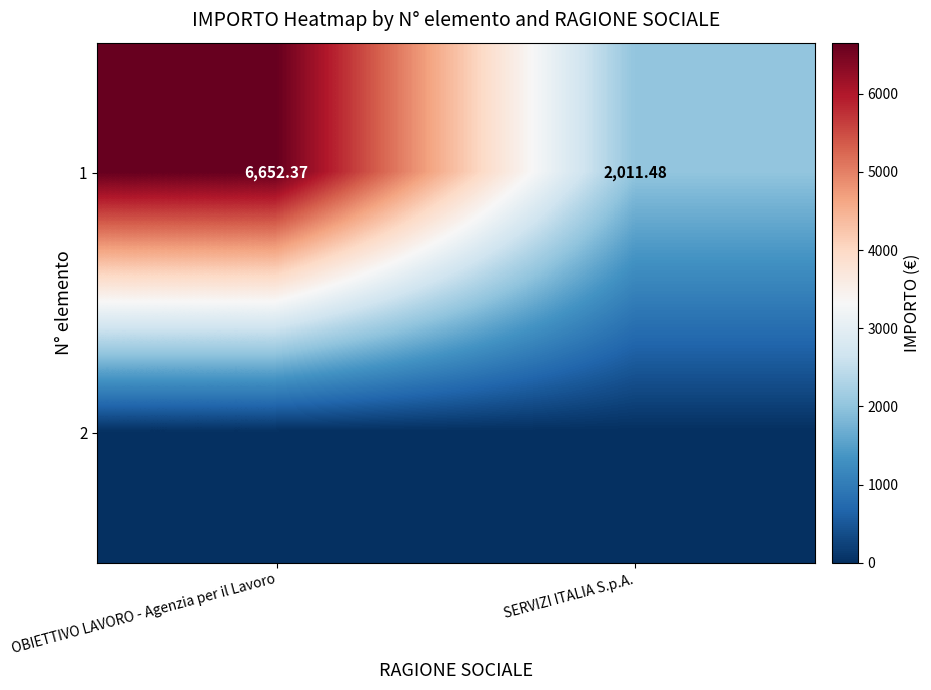

Which has a higher value, SERVIZI ITALIA S.p.A. or OBIETTIVO LAVORO - Agenzia per il Lavoro?

OBIETTIVO LAVORO - Agenzia per il Lavoro